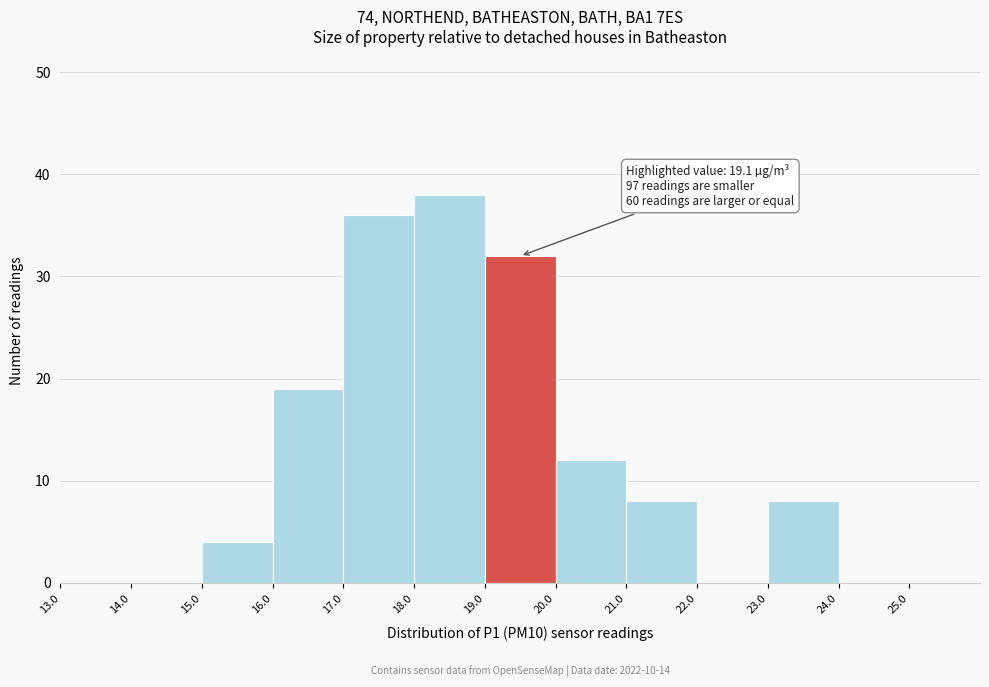

Which range on the x-axis has the tallest bar?

18 to 19